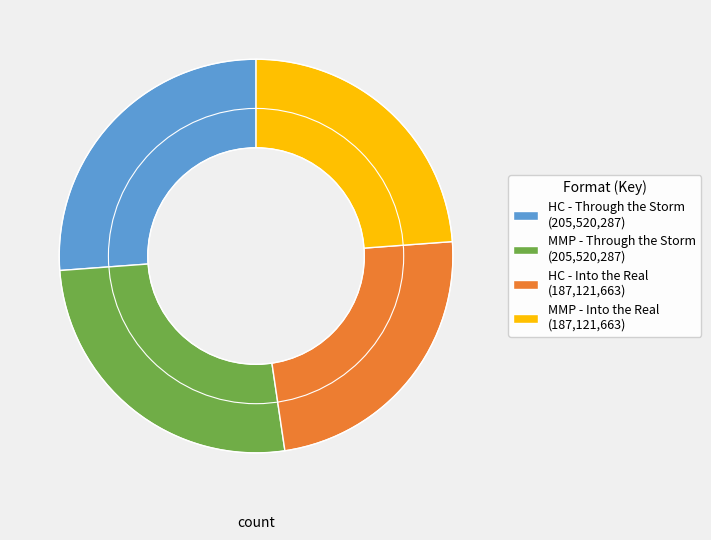

Does HC - Into the Real (187,121,663) account for over 50% of the chart?

No